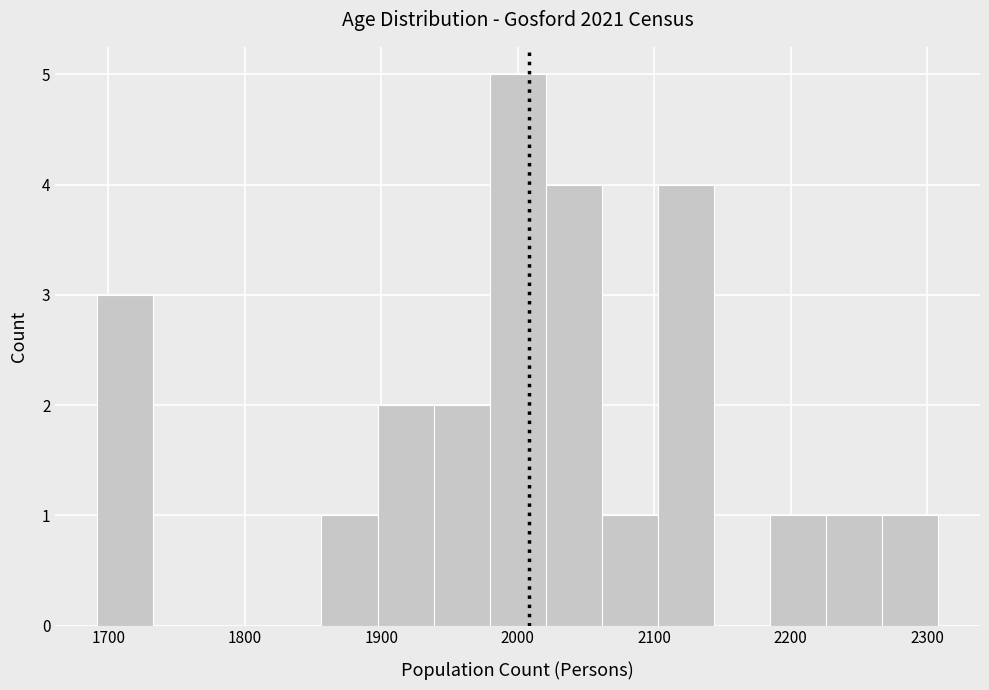

Reading left to right, transcribe this chart: for each bar, give the range it covers on the x-axis and its height. Neither the bar edges nor the heights are printed on the chart, so give them approximately, as read against the axes.

1690 to 1730: 3
1730 to 1770: 0
1770 to 1820: 0
1820 to 1860: 0
1860 to 1900: 1
1900 to 1940: 2
1940 to 1980: 2
1980 to 2020: 5
2020 to 2060: 4
2060 to 2100: 1
2100 to 2140: 4
2140 to 2180: 0
2180 to 2230: 1
2230 to 2270: 1
2270 to 2310: 1